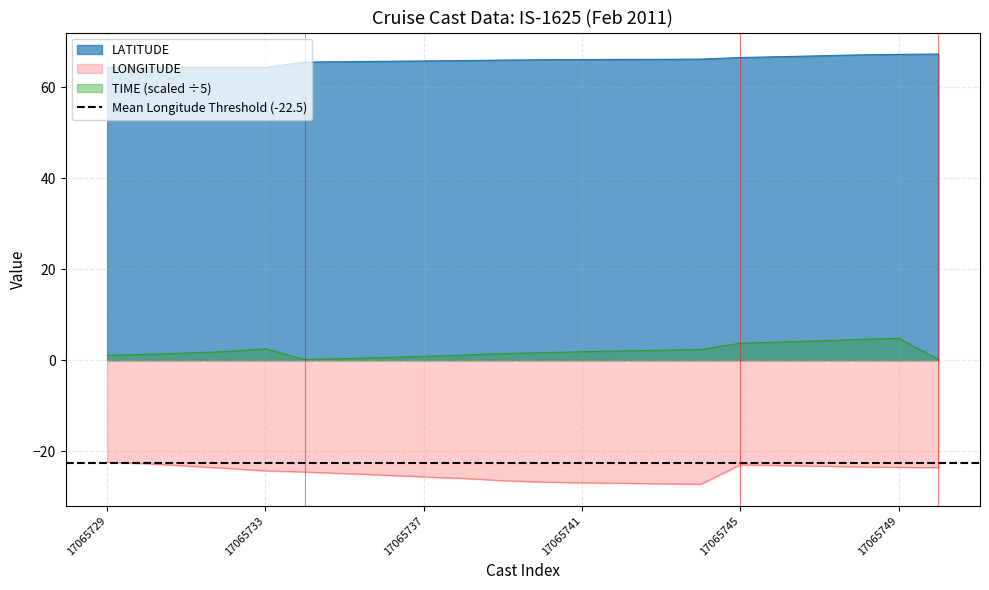

At which category does the chart reach its peak across all series?

17065750